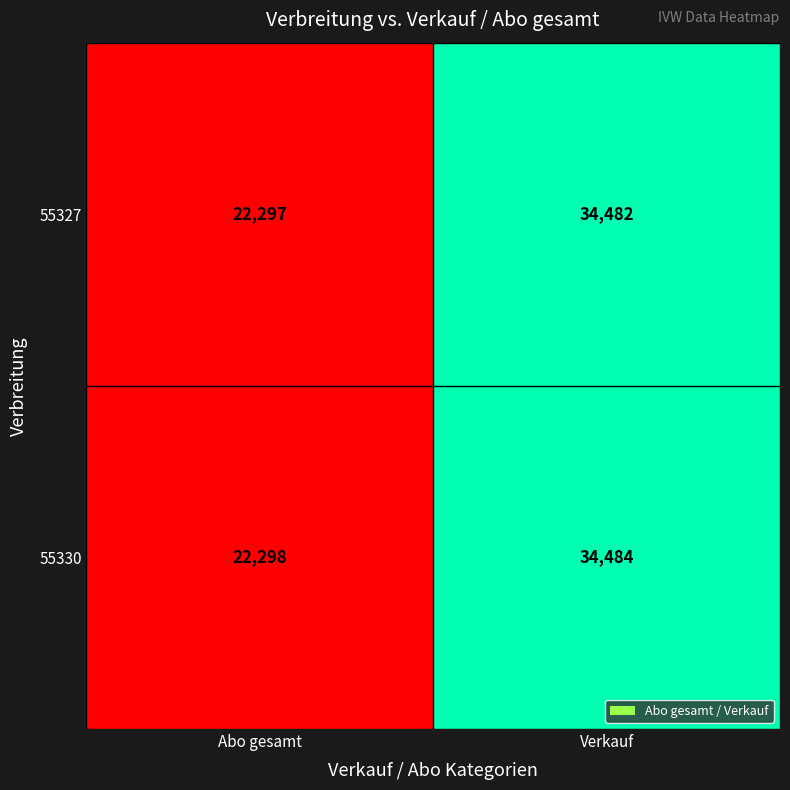

Reading right to left, what are all the values shown in this chart?

55327: Verkauf=34482	Abo gesamt=22297
55330: Verkauf=34484	Abo gesamt=22298